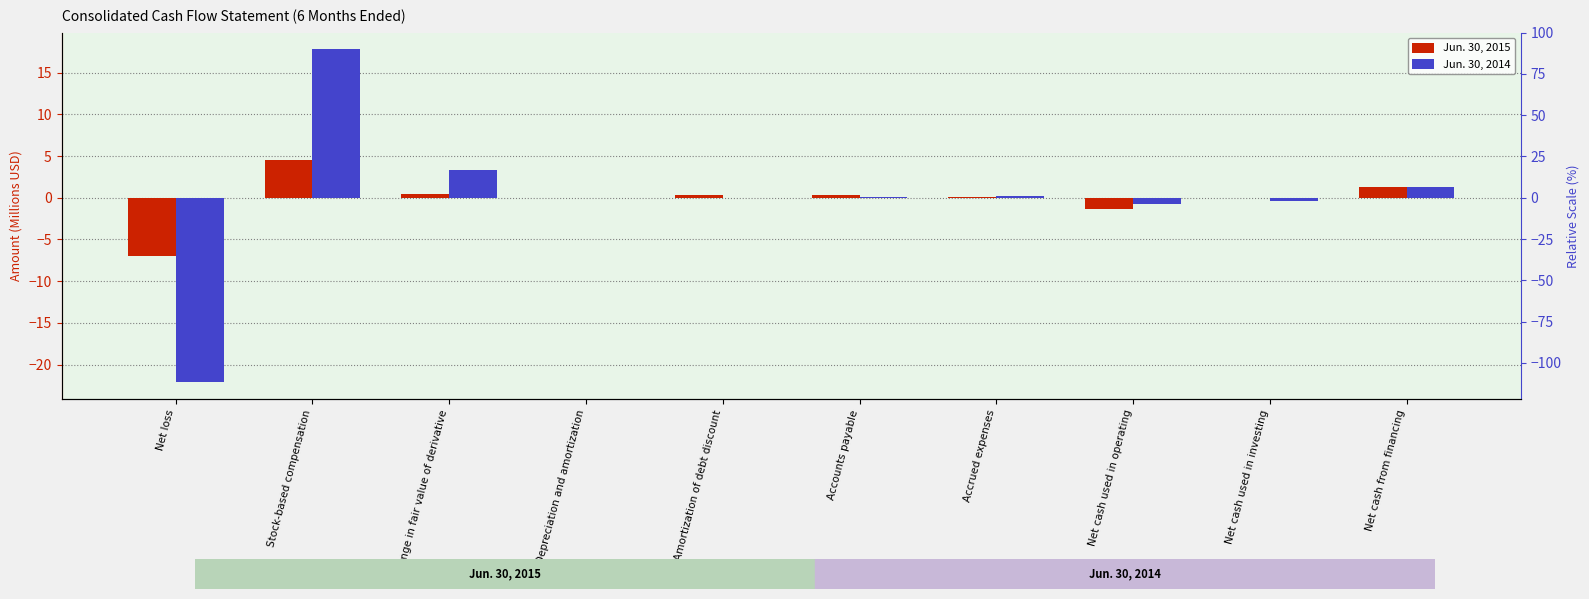

At Change in fair value of derivative, list the series in order from largest to smallest.

Jun. 30, 2014, Jun. 30, 2015